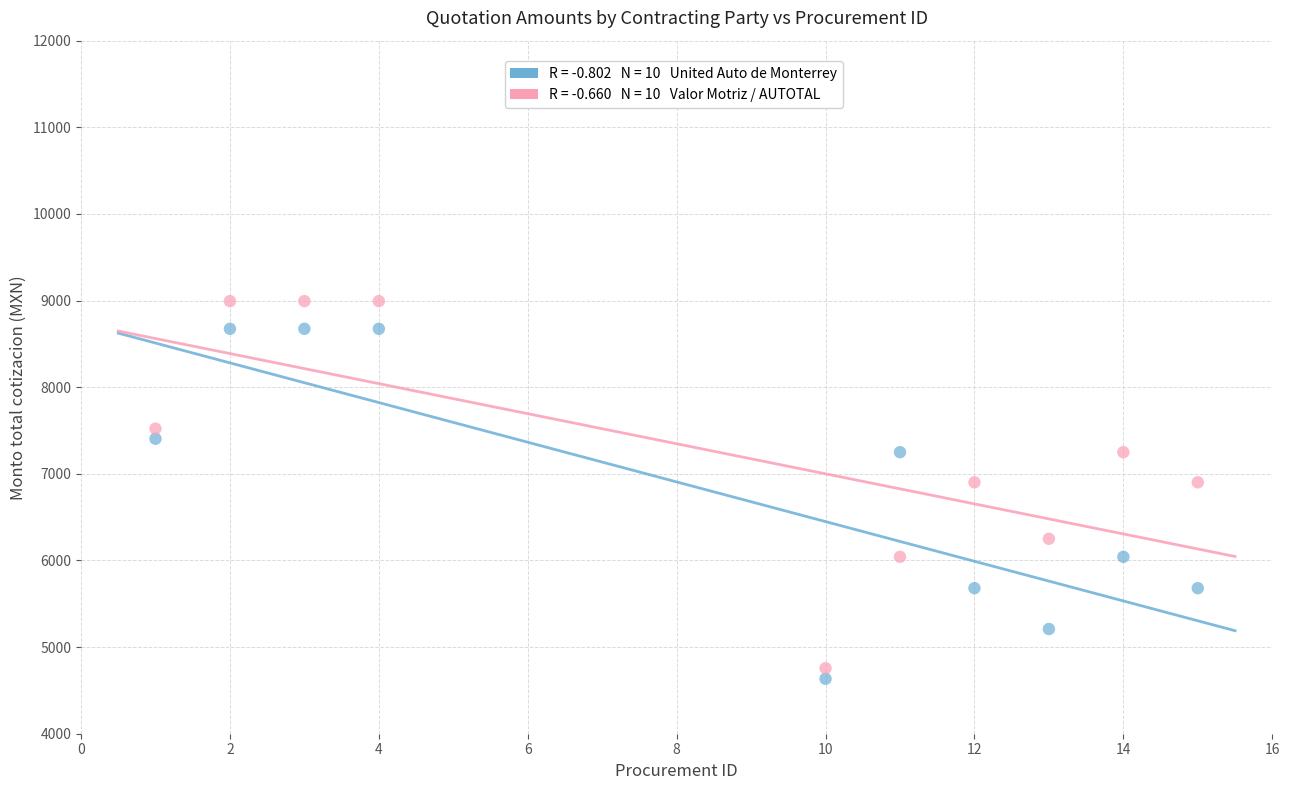

Across all data points, what is the range of X values (max minus min)?

14.0